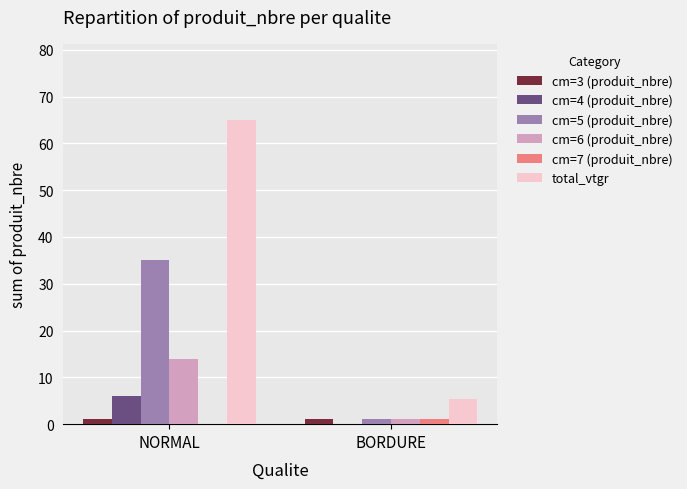

What value does the cm=5 (produit_nbre) series have at BORDURE?

1.0